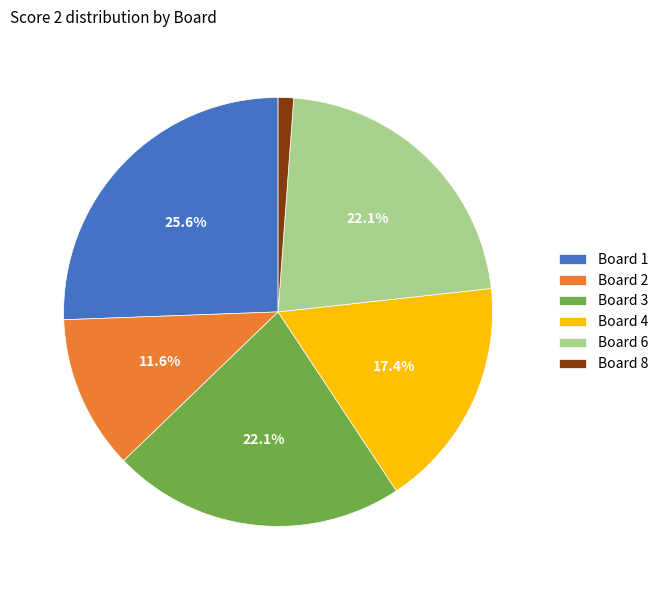

Is there a majority slice in this chart?

No